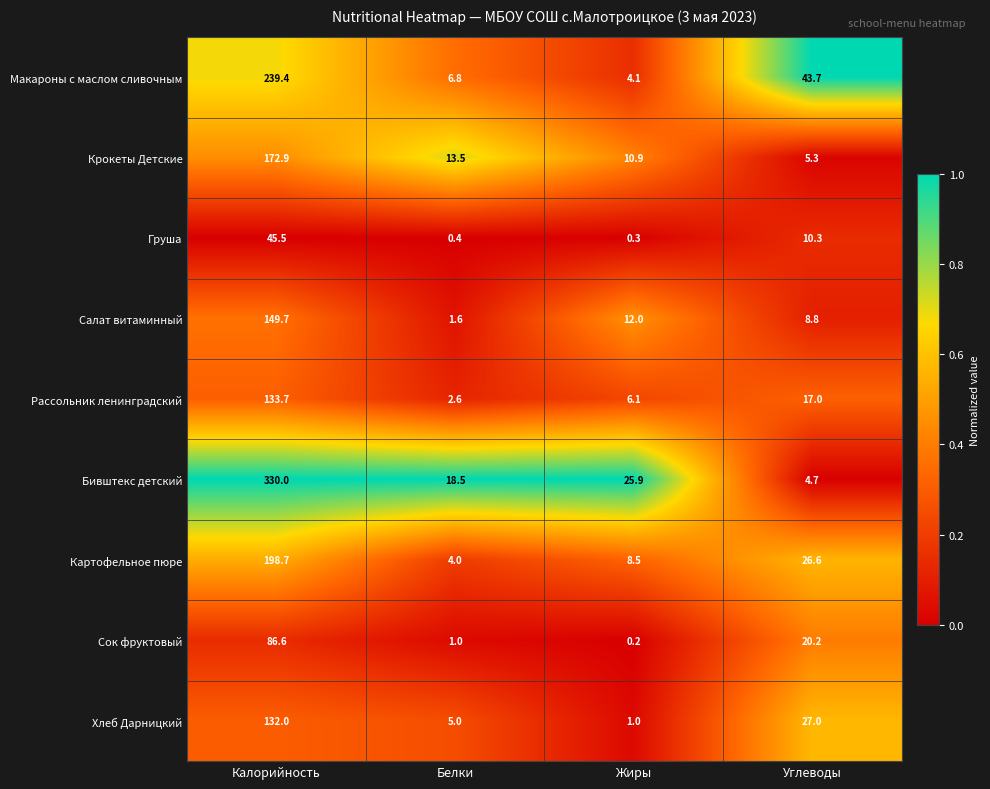

What value does the Крокеты Детские series have at Углеводы?

5.3